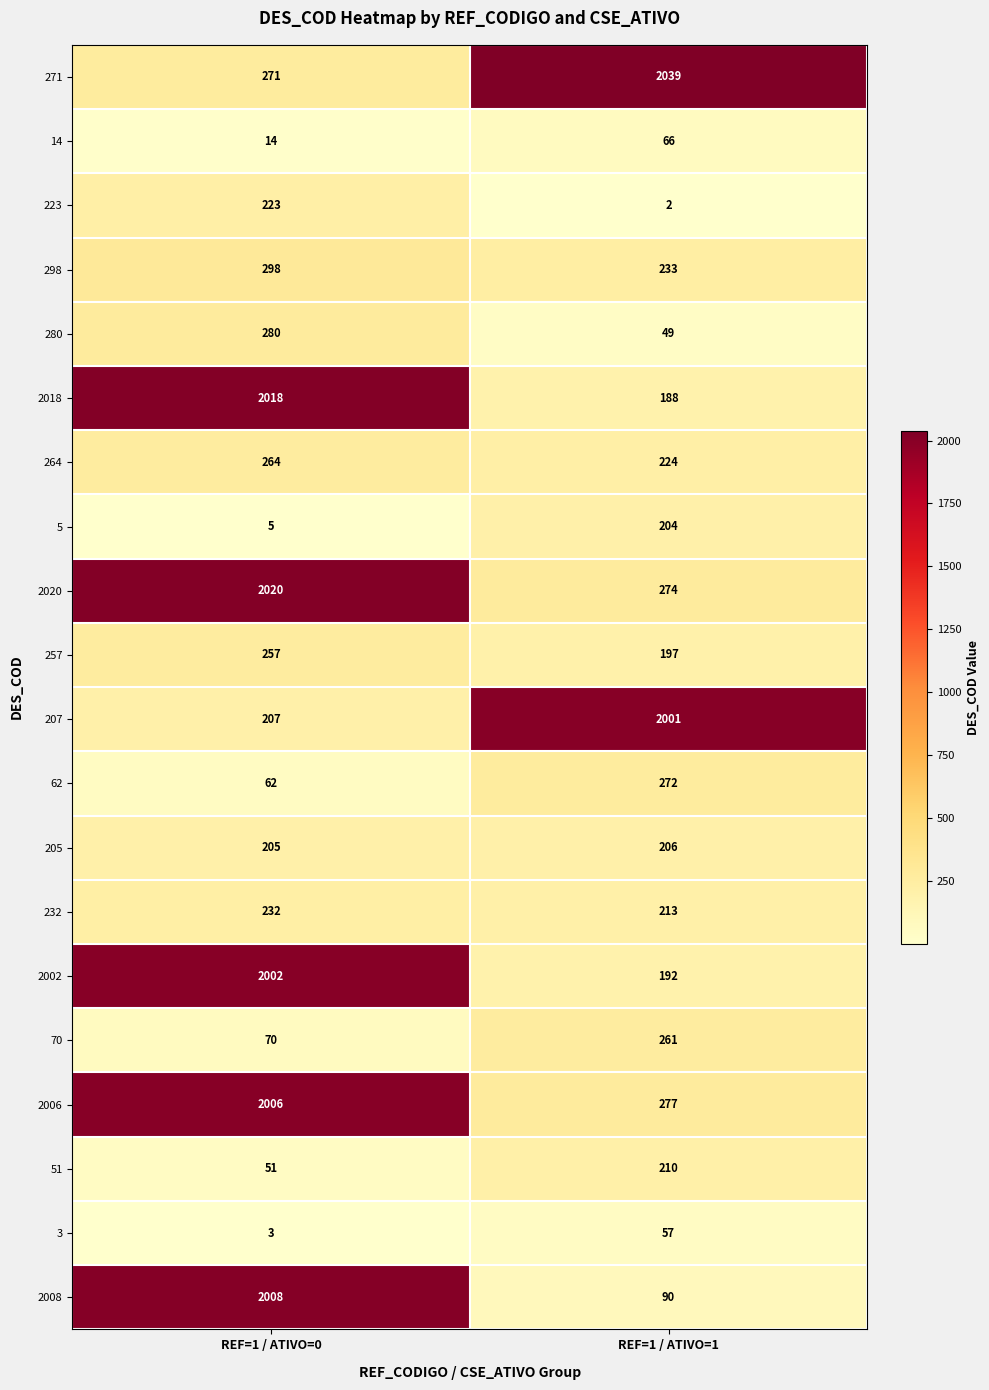

Which series has the largest total across all categories?

271